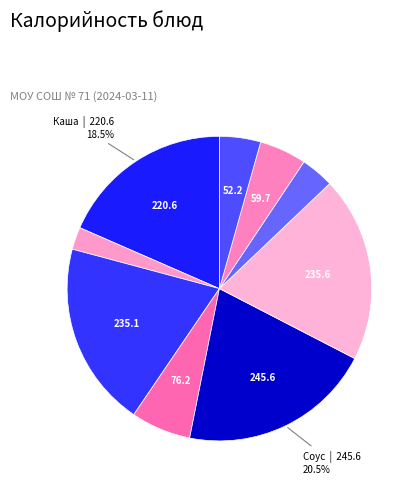

Count the number of slices in the pie.

9